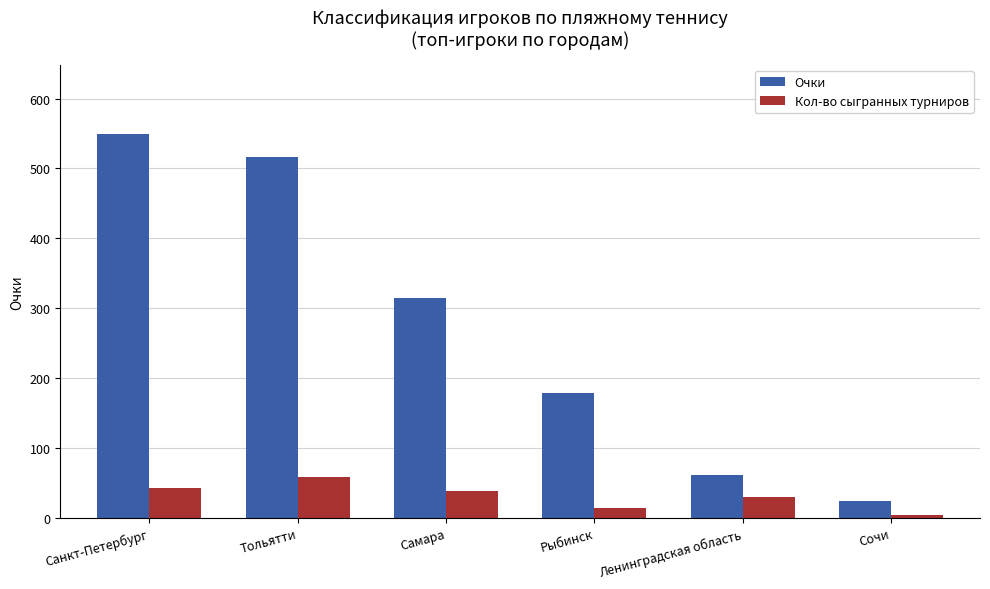

Where does the Кол-во сыгранных турниров series first go above 38?

Санкт-Петербург